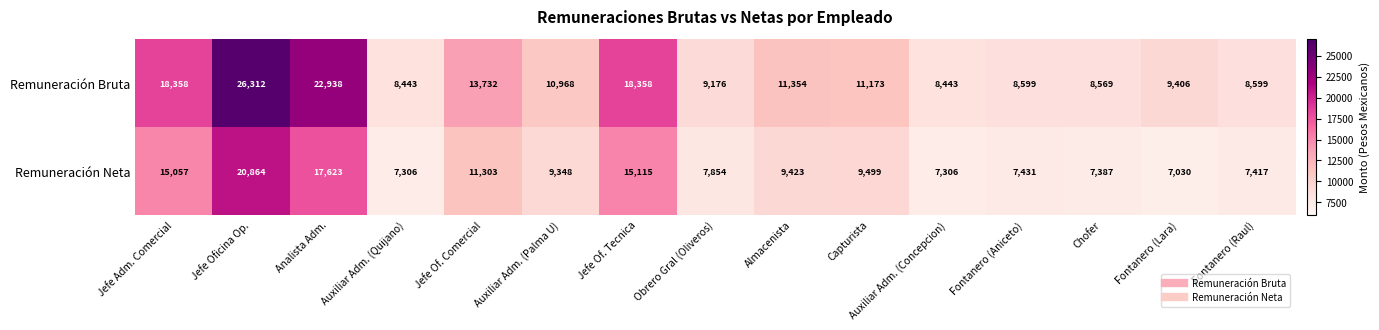

Which series changed the most between Auxiliar Adm. (Palma U) and Almacenista?

Remuneración Bruta